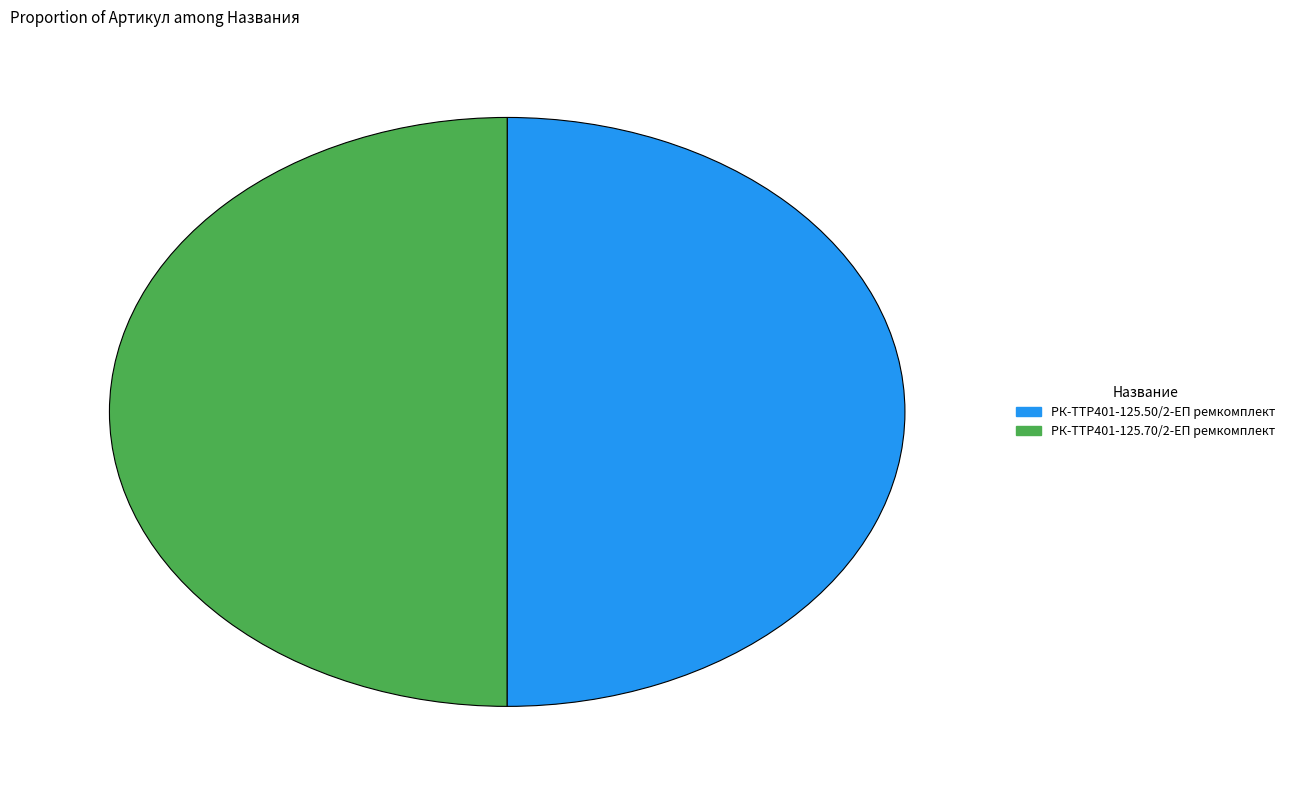

Is it true that РК-TTР401-125.70/2-ЕП ремкомплект is 50% of the pie?

True